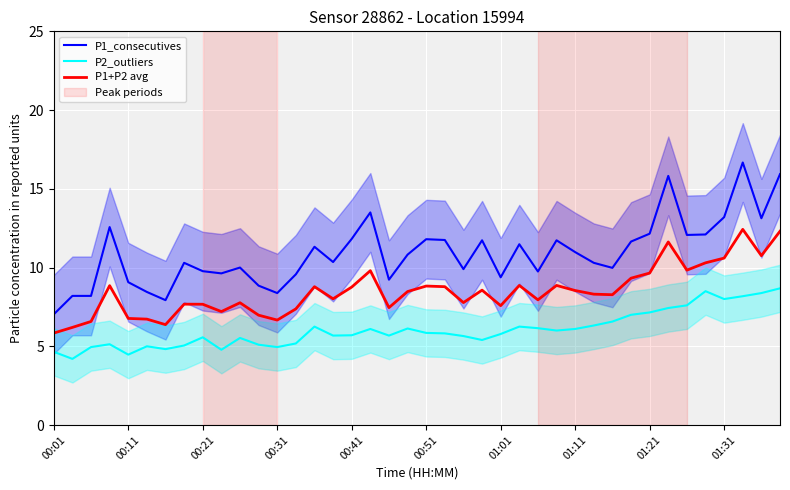

True or false: P2_outliers and P1_consecutives cross at least once.

False